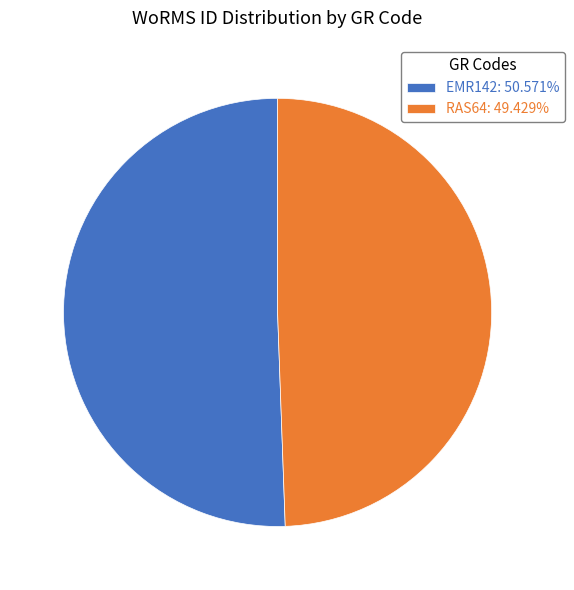

Do RAS64 and EMR142 together represent more than half of the pie?

Yes